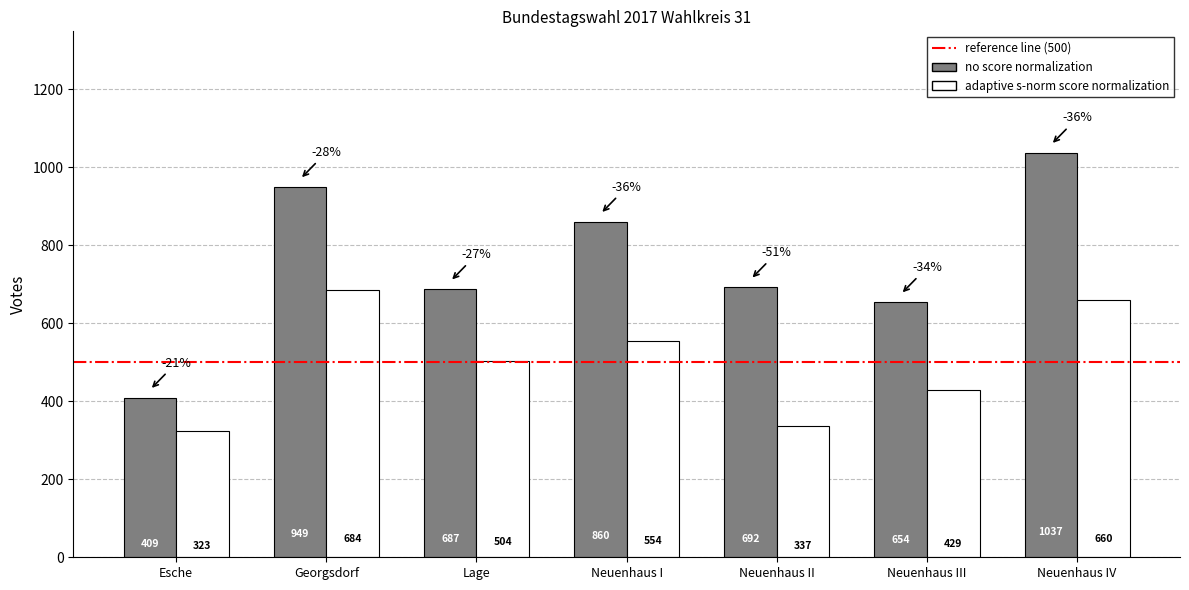

Reading left to right, what are all the values shown in this chart?

no score normalization: Esche=409	Georgsdorf=949	Lage=687	Neuenhaus I=860	Neuenhaus II=692	Neuenhaus III=654	Neuenhaus IV=1037
adaptive s-norm score normalization: Esche=323	Georgsdorf=684	Lage=504	Neuenhaus I=554	Neuenhaus II=337	Neuenhaus III=429	Neuenhaus IV=660